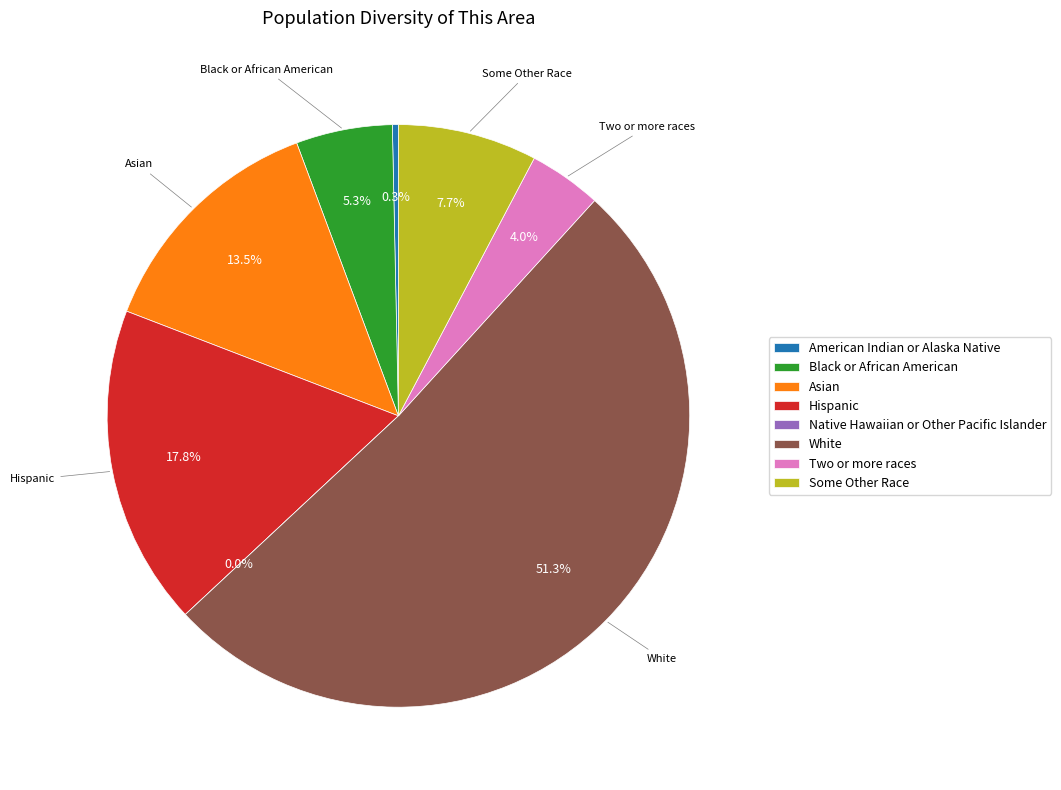

Which slice is the largest?

White